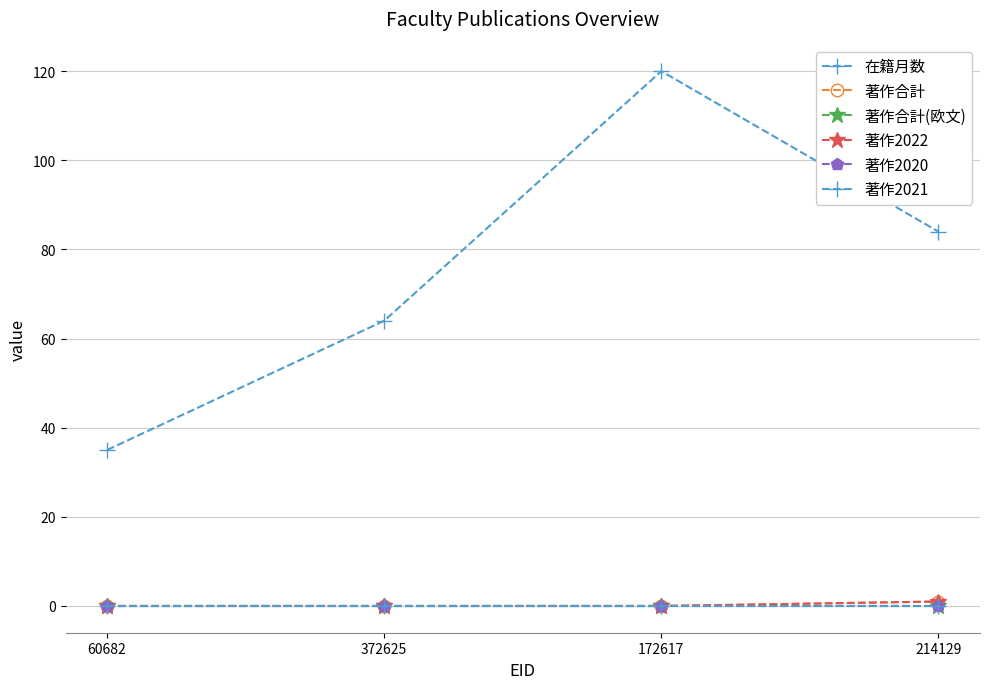

Reading left to right, extract all data points from this chart.

在籍月数: 60682=35	372625=64	172617=120	214129=84
著作合計: 60682=0	372625=0	172617=0	214129=1
著作合計(欧文): 60682=0	372625=0	172617=0	214129=0
著作2022: 60682=0	372625=0	172617=0	214129=1
著作2020: 60682=0	372625=0	172617=0	214129=0
著作2021: 60682=0	372625=0	172617=0	214129=0